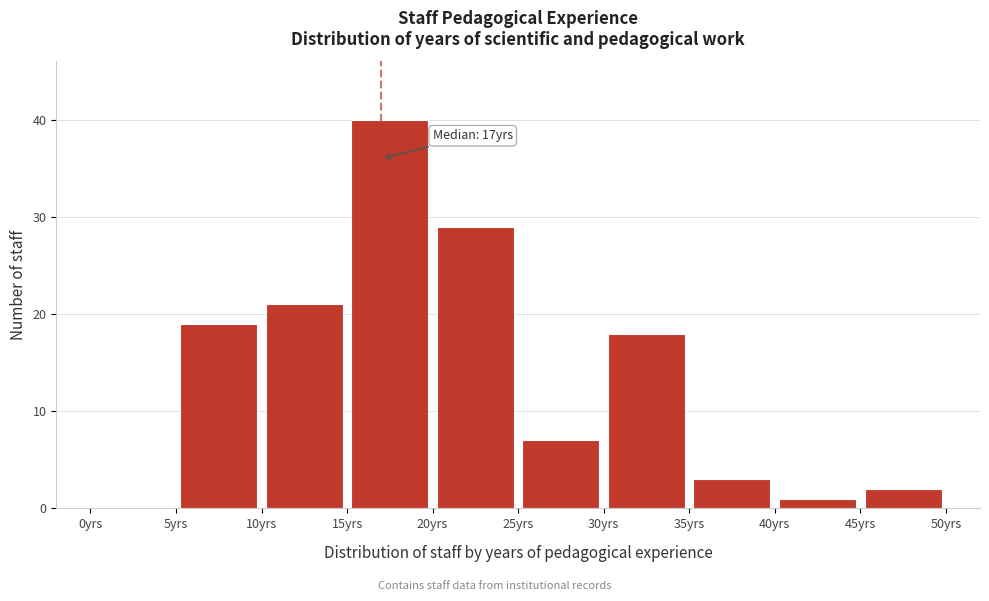

Which range on the x-axis has the tallest bar?

15 to 20